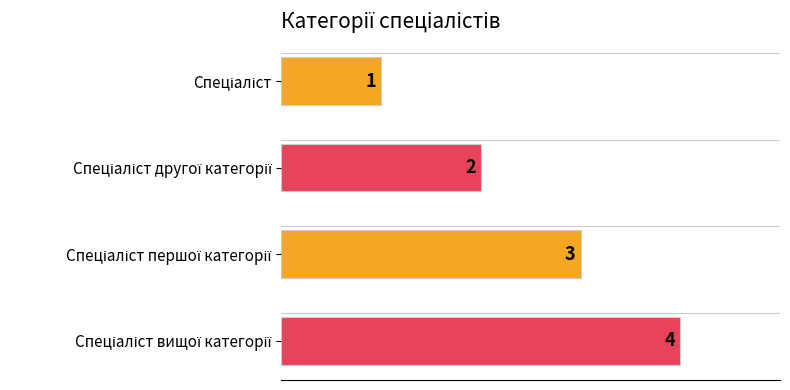

True or false: the data shows 3 at Спеціаліст першої категорії.

True